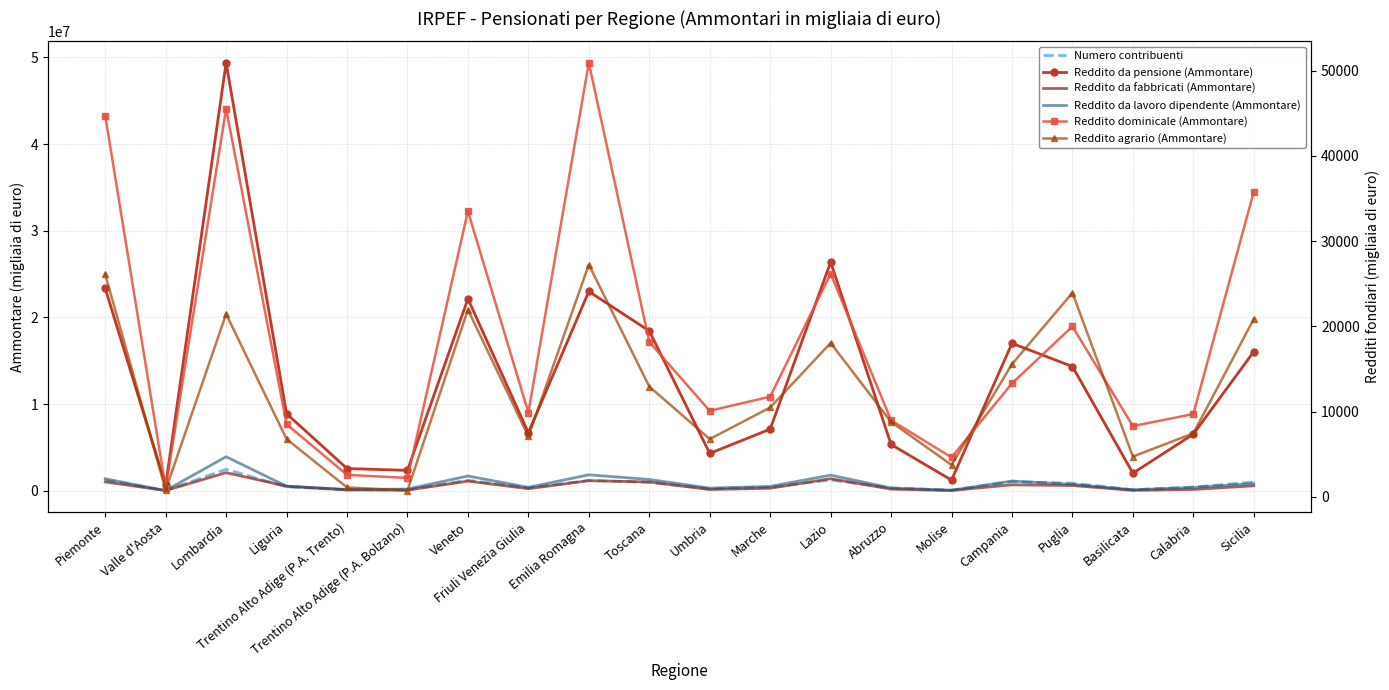

True or false: Reddito agrario (Ammontare) and Reddito da lavoro dipendente (Ammontare) intersect in this chart.

False